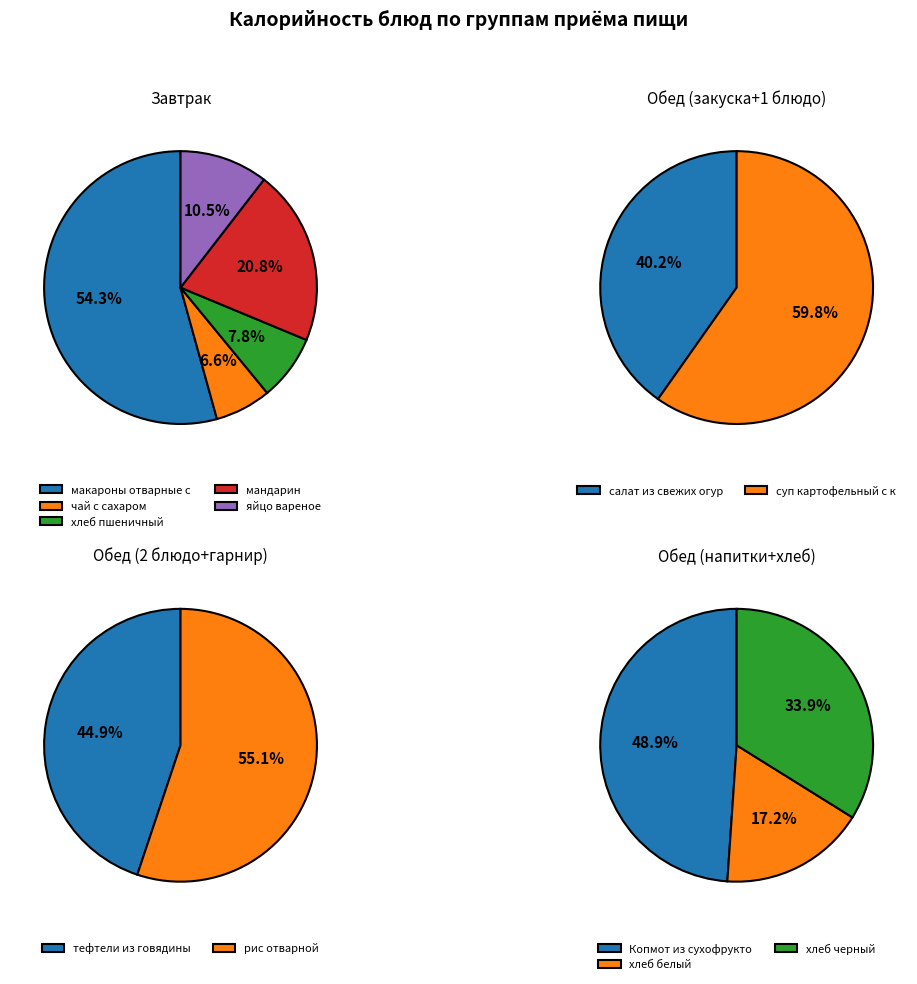

Is it true that чай с сахаром is 1% of the pie?

False